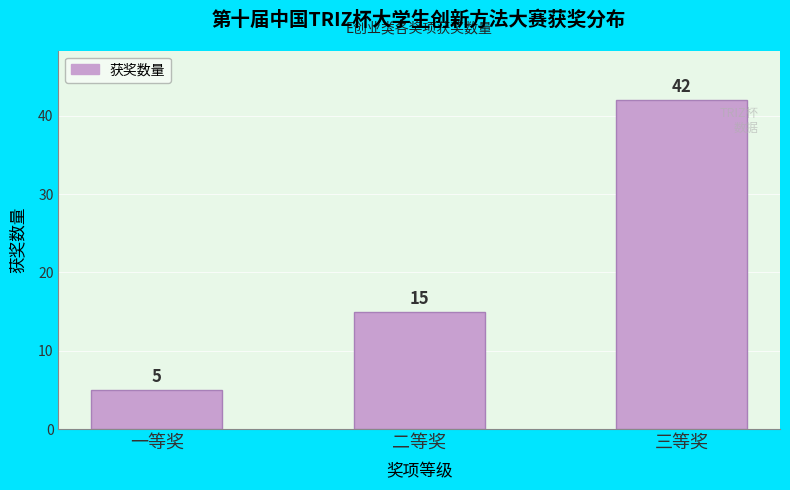

Reading left to right, transcribe all the data shown in this chart.

一等奖=5	二等奖=15	三等奖=42